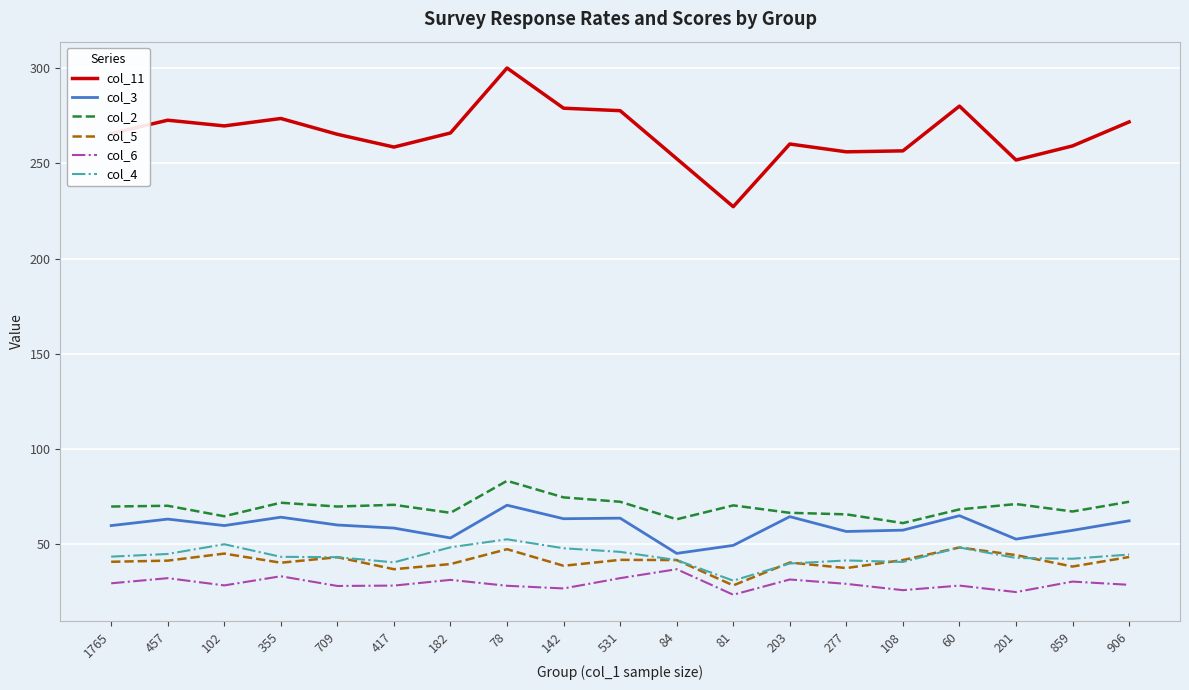

What are all the series names shown in the legend?

col_11, col_3, col_2, col_5, col_6, col_4